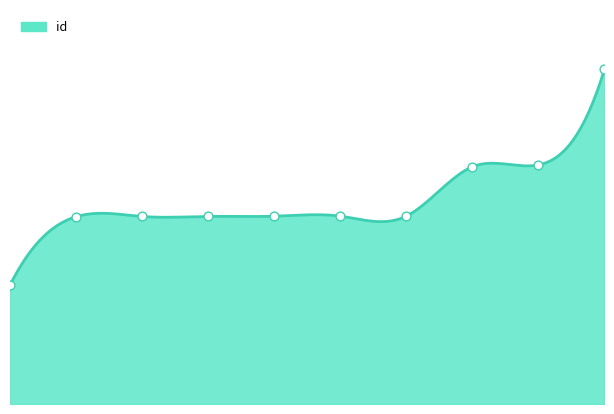

Between 7 and 9, which is larger?

9